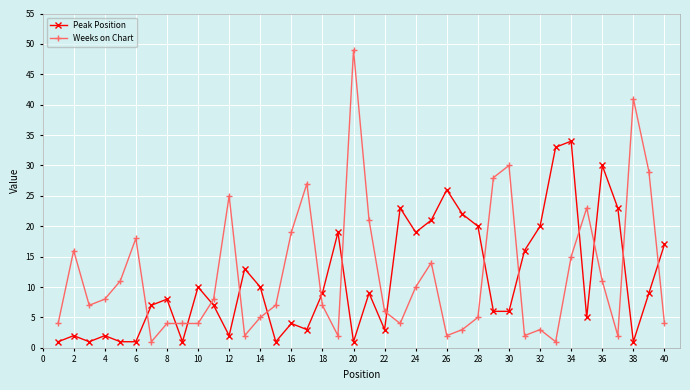

True or false: Peak Position has more than 0 points higher than both neighbors.

True